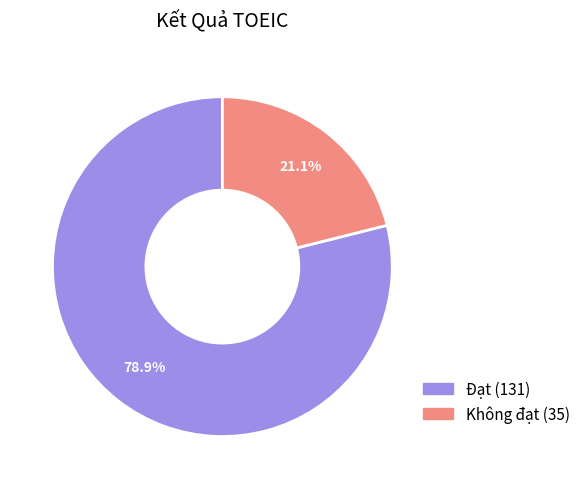

True or false: Không đạt accounts for 21% of the total.

True